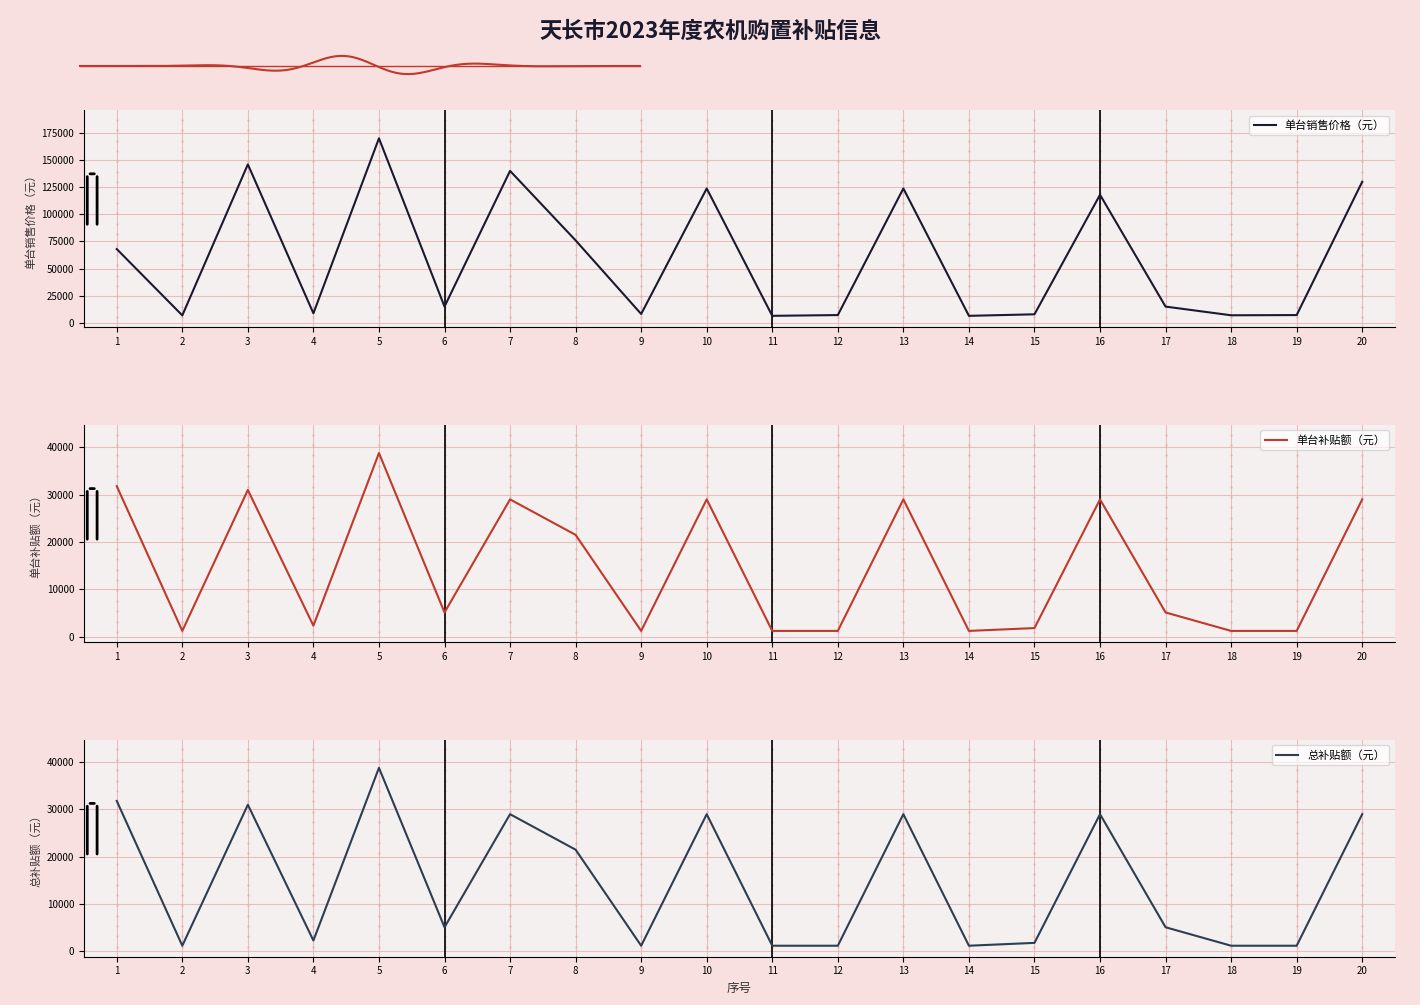

Which series has the largest total across all categories?

单台销售价格（元）